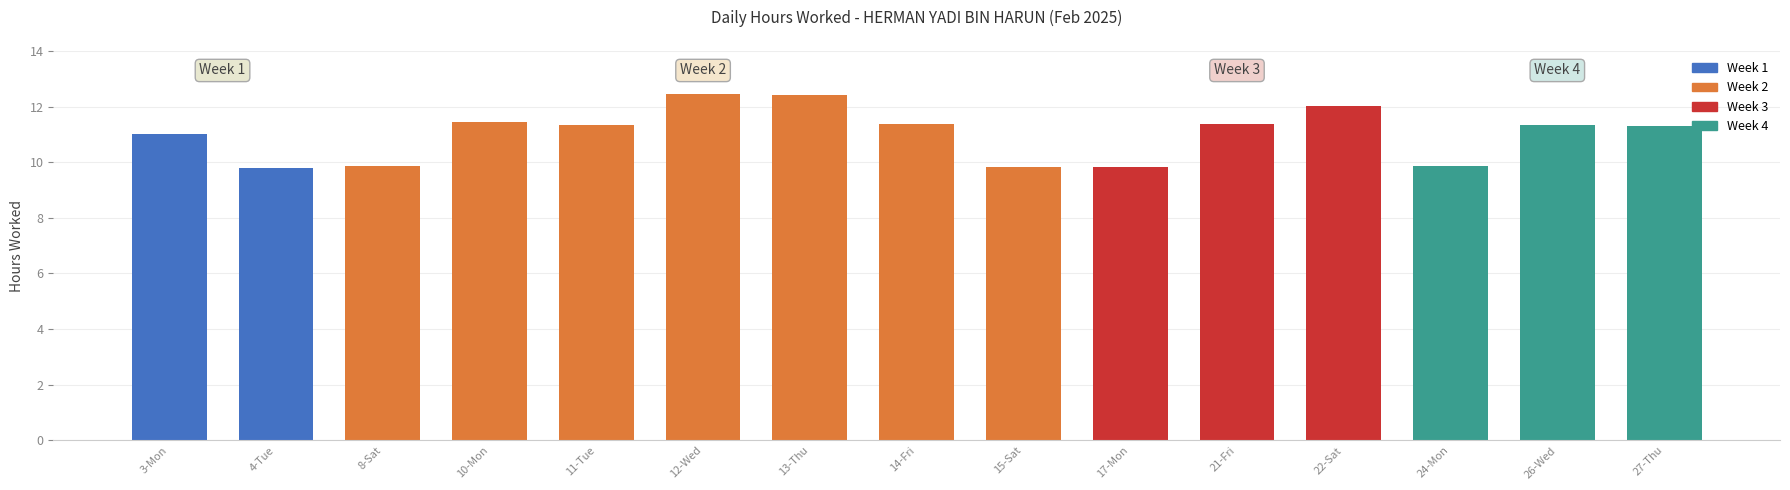

True or false: the data shows 11.4 at 14-Fri.

True